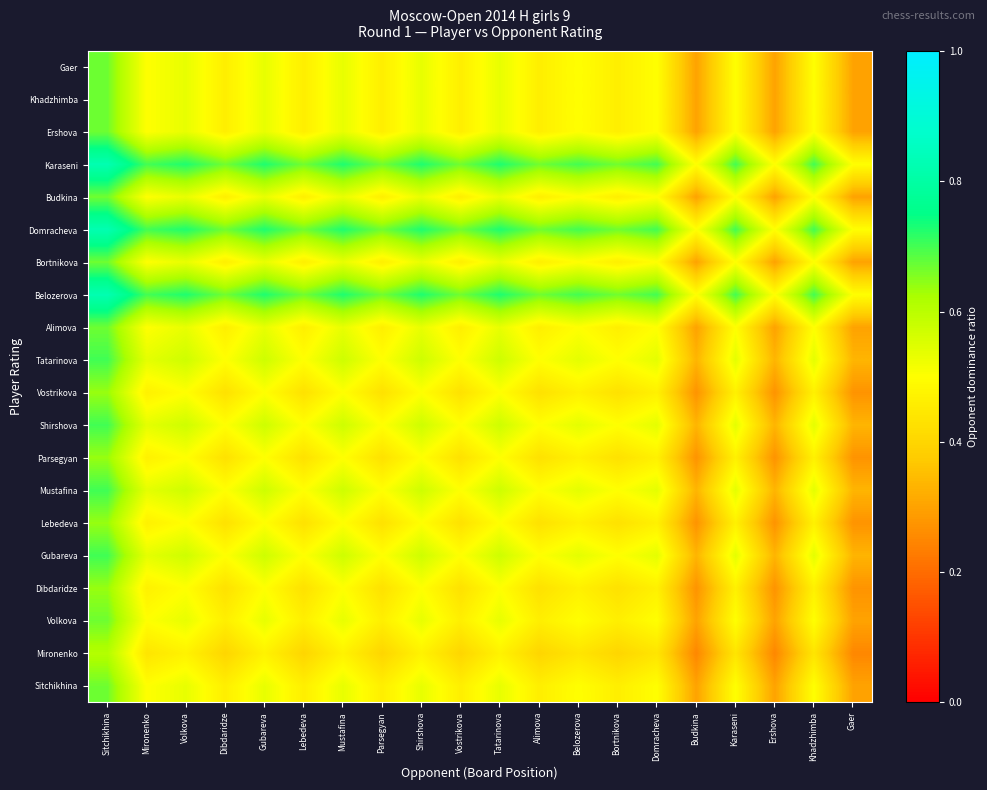

At which category does the chart reach its peak across all series?

Sitchikhina